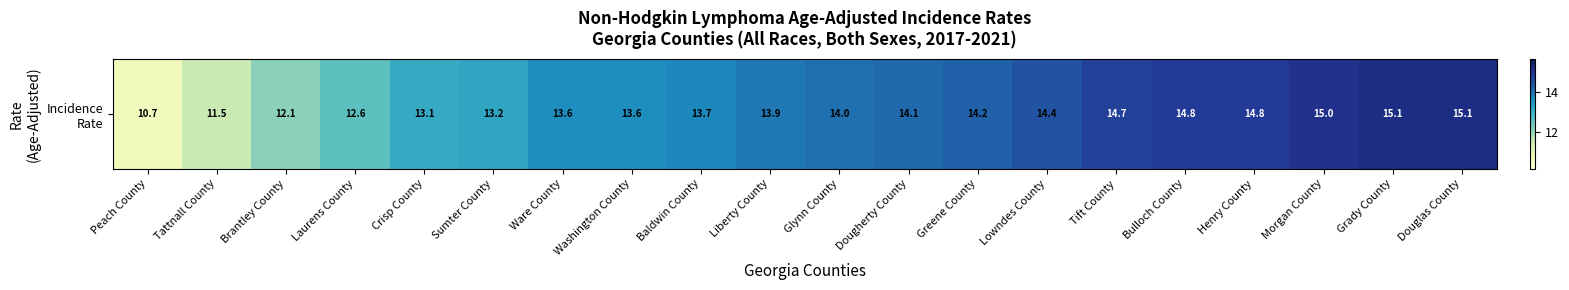

List the labels in order of value, smallest first.

Peach County, Tattnall County, Brantley County, Laurens County, Crisp County, Sumter County, Ware County, Washington County, Baldwin County, Liberty County, Glynn County, Dougherty County, Greene County, Lowndes County, Tift County, Bulloch County, Henry County, Morgan County, Grady County, Douglas County